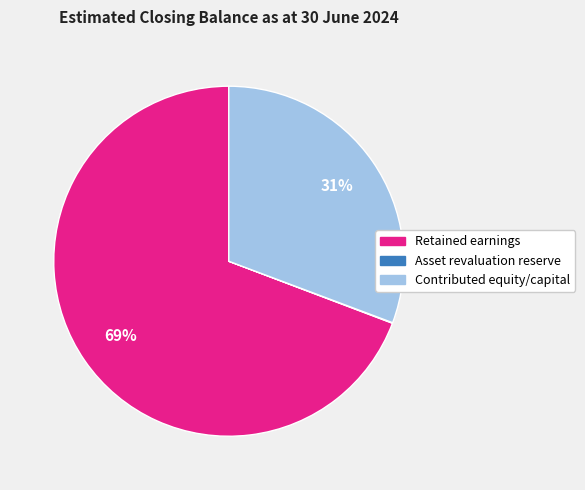

To the nearest percent, what portion does Retained earnings represent?

69%